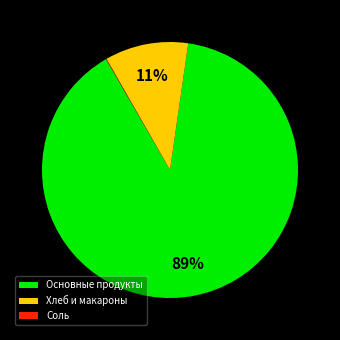

Which category accounts for the majority?

Основные продукты